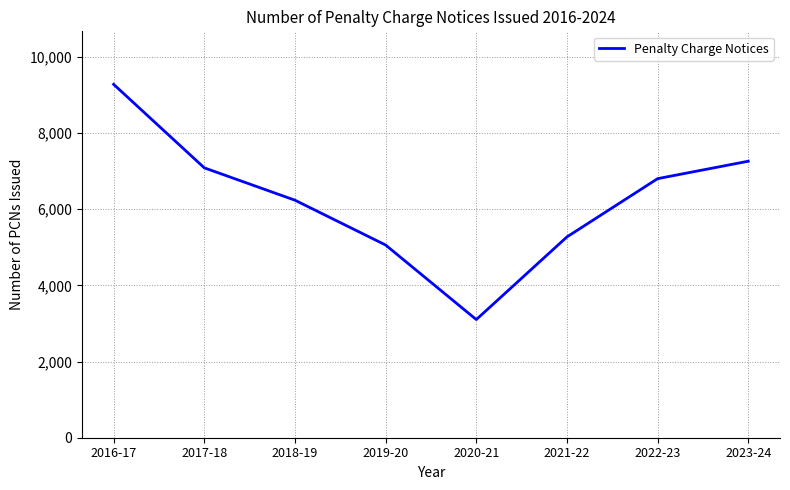

How many series are shown in this chart?

1